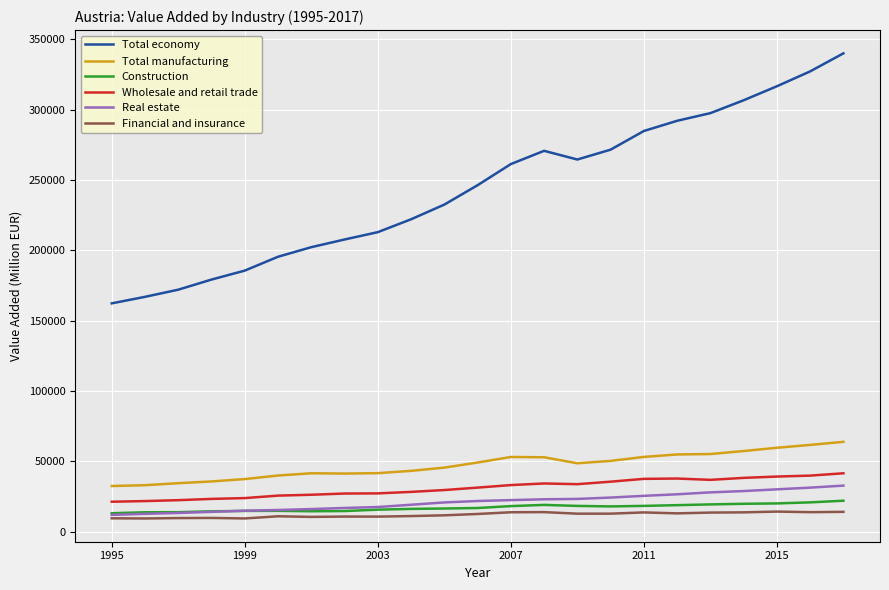

True or false: Wholesale and retail trade and Construction intersect in this chart.

False